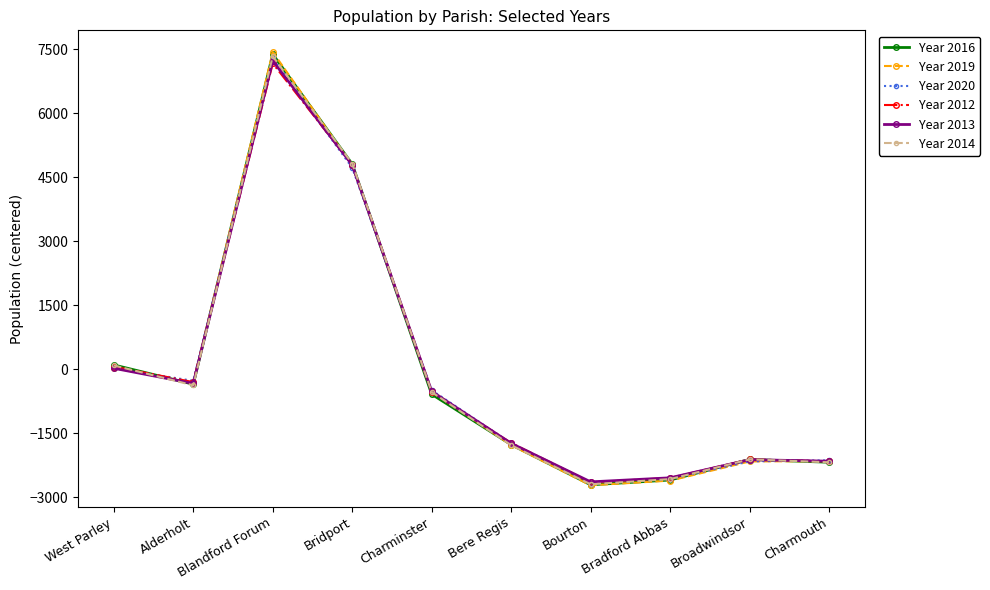

Where does the Year 2019 series first go above -508?

West Parley